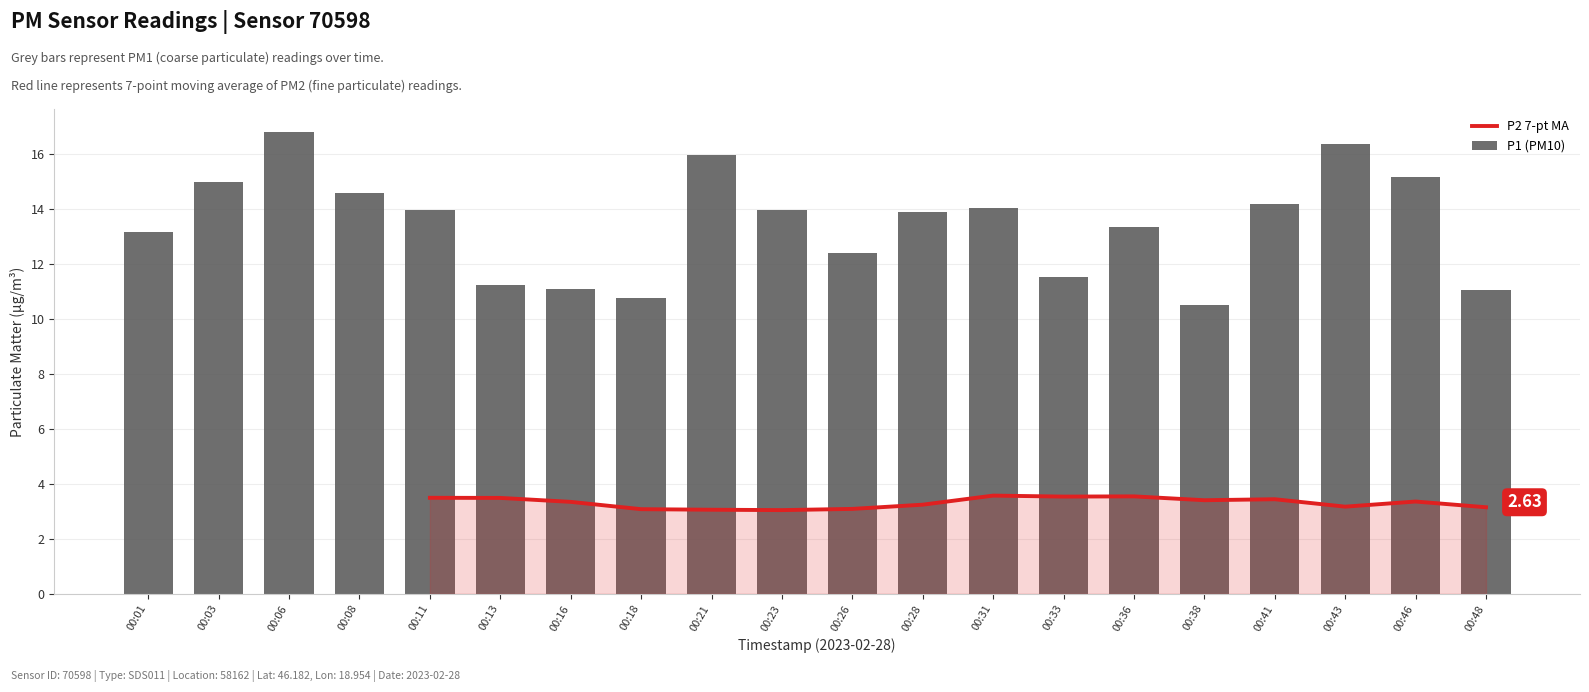

What is the difference between the second highest and second lowest values?

5.6